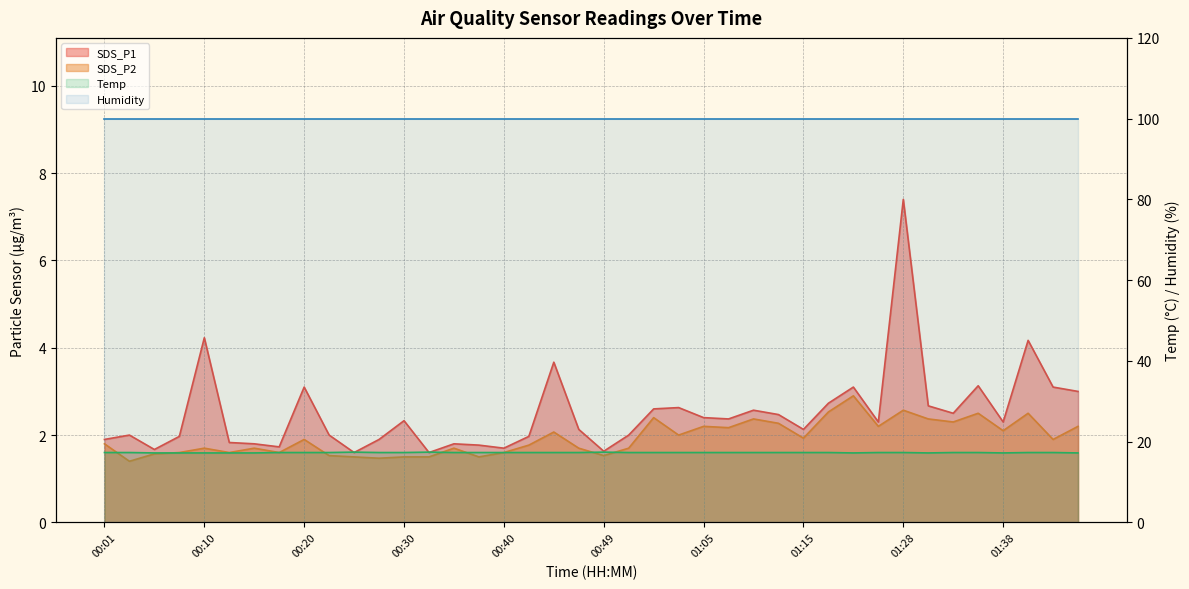

What is the label of the 23rd point from the right?

00:42